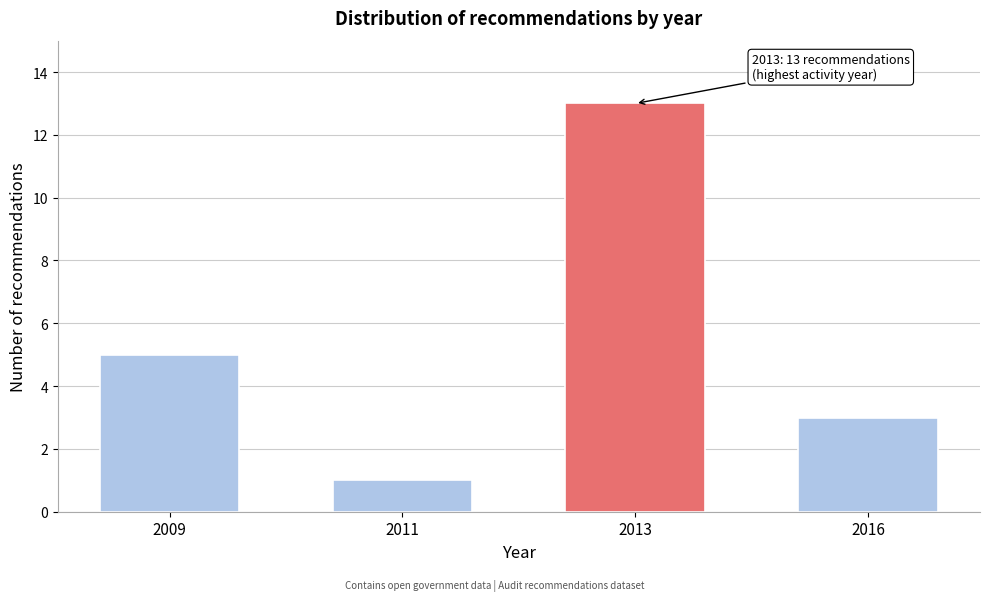

Reading right to left, transcribe all the data shown in this chart.

2016=3	2013=13	2011=1	2009=5